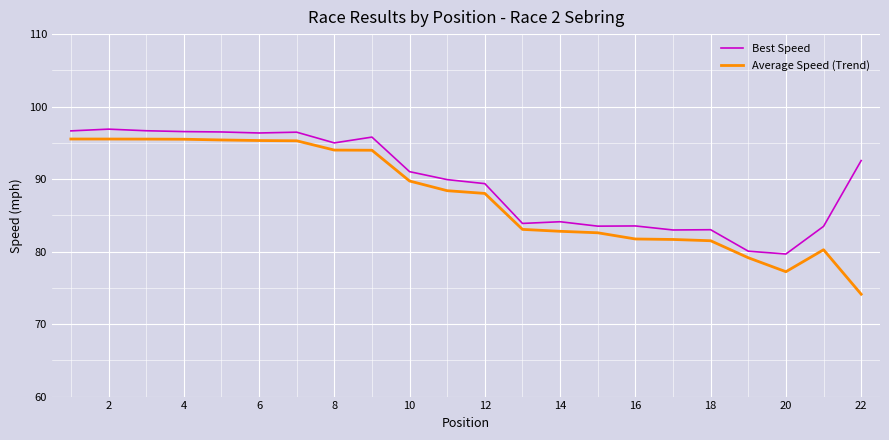

Which series has the largest total across all categories?

Best Speed